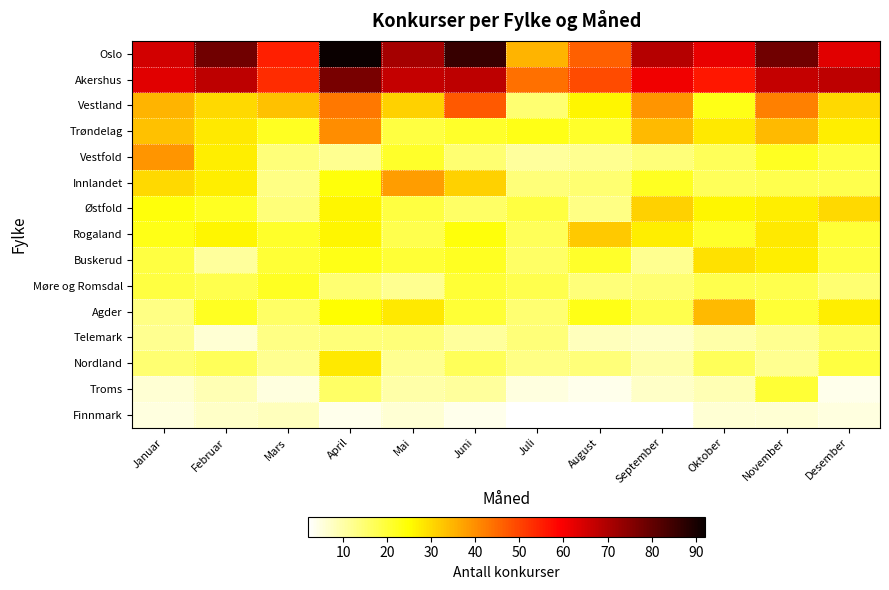

Which category has the highest value across all series?

April